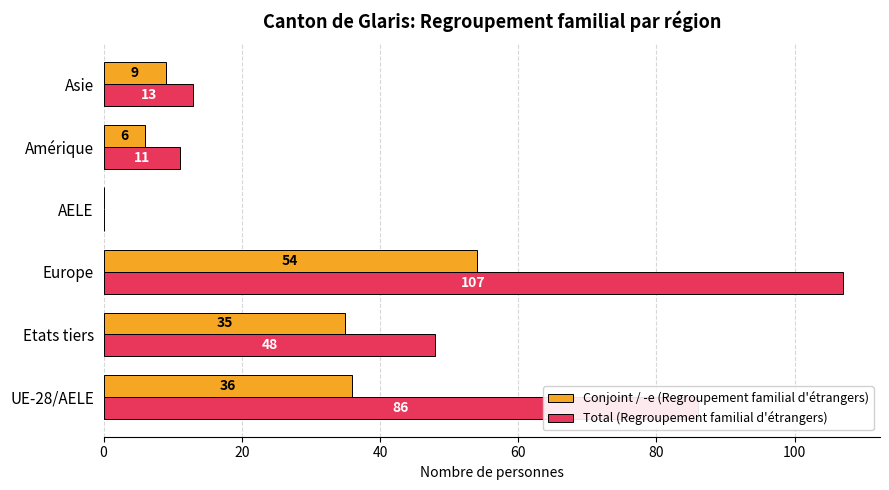

How many data points does each series have?

6